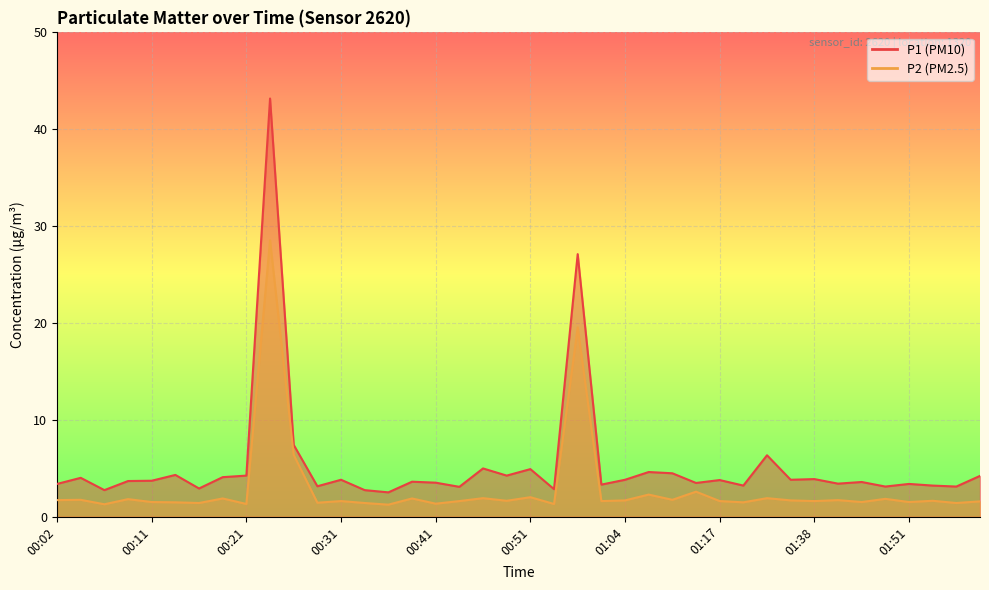

List the labels in order of P2 value, largest first.

00:24, 00:56, 00:26, 01:11, 01:06, 00:51, 00:46, 01:33, 00:19, 00:38, 01:48, 00:09, 00:04, 01:09, 00:02, 01:40, 01:04, 01:35, 00:48, 01:59, 00:31, 00:43, 01:02, 01:17, 01:38, 02:04, 00:11, 01:43, 01:51, 00:14, 01:30, 00:28, 00:16, 00:33, 02:01, 00:41, 00:21, 00:53, 00:06, 00:36